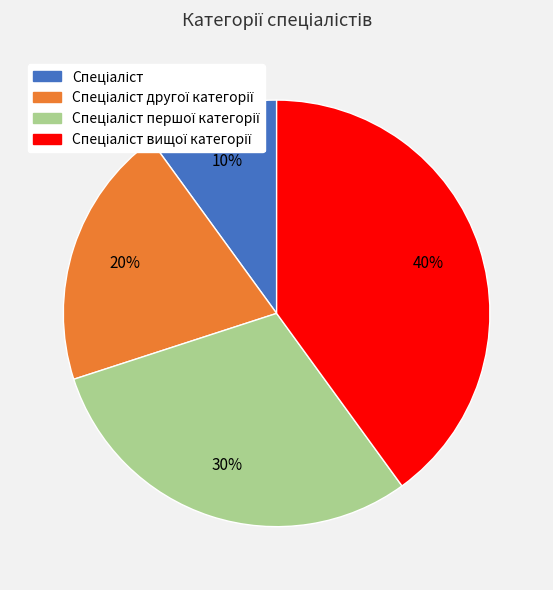

Is there any slice that represents more than half of the pie?

No